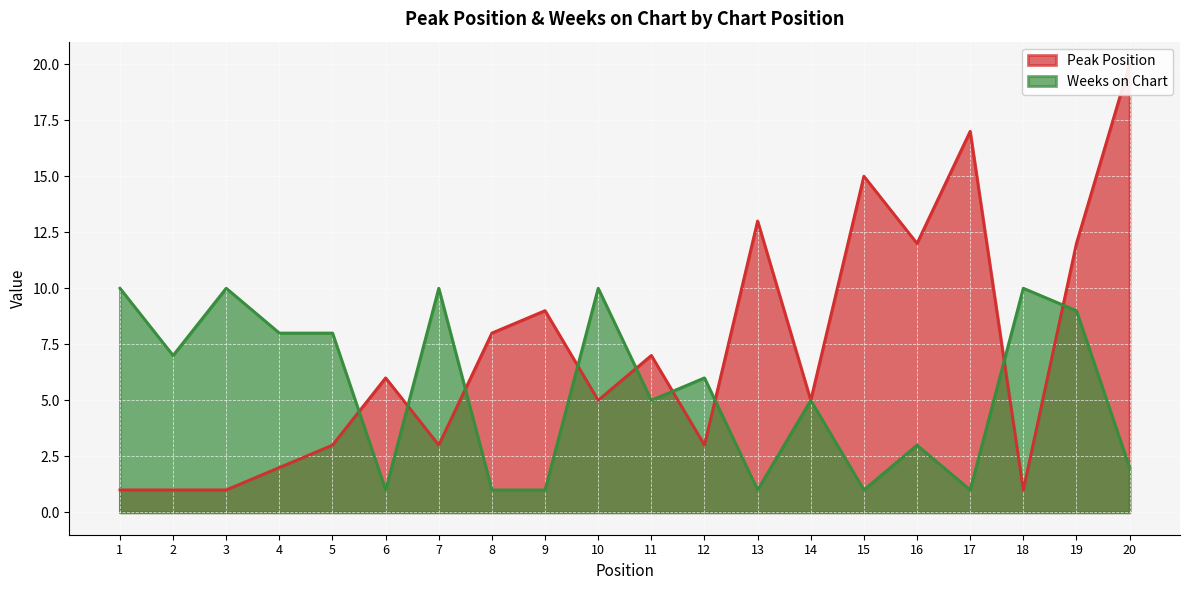

True or false: Weeks on Chart has more than 2 interior local peaks.

True